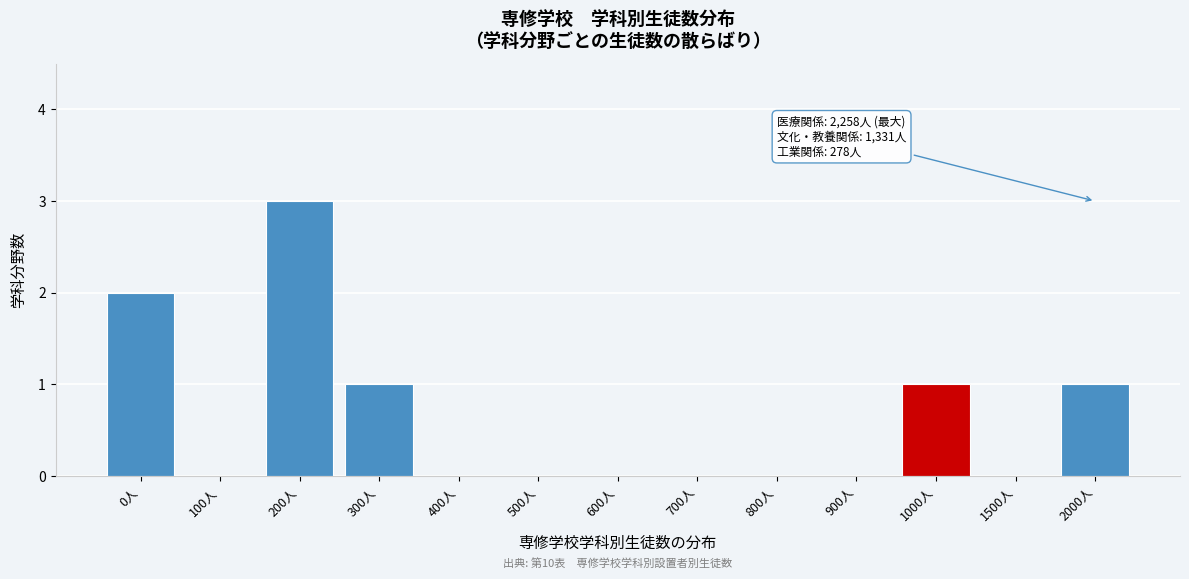

Reading right to left, extract all data points from this chart.

2000人=1	1500人=0	1000人=1	900人=0	800人=0	700人=0	600人=0	500人=0	400人=0	300人=1	200人=3	100人=0	0人=2